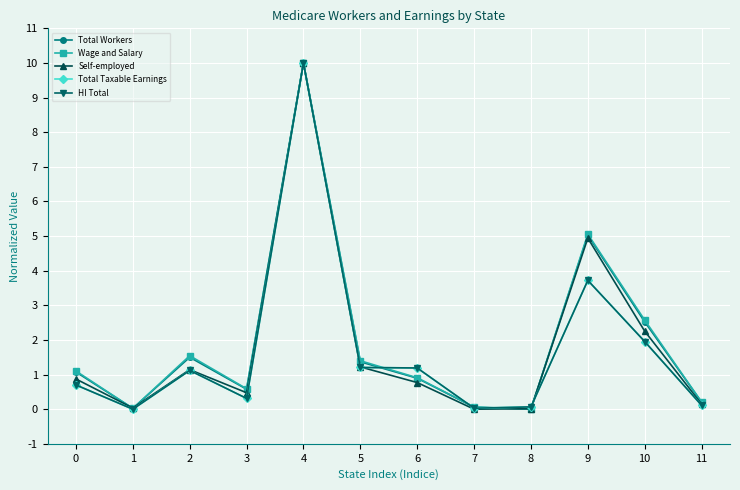

At which category does HI Total reach its first local peak?

2